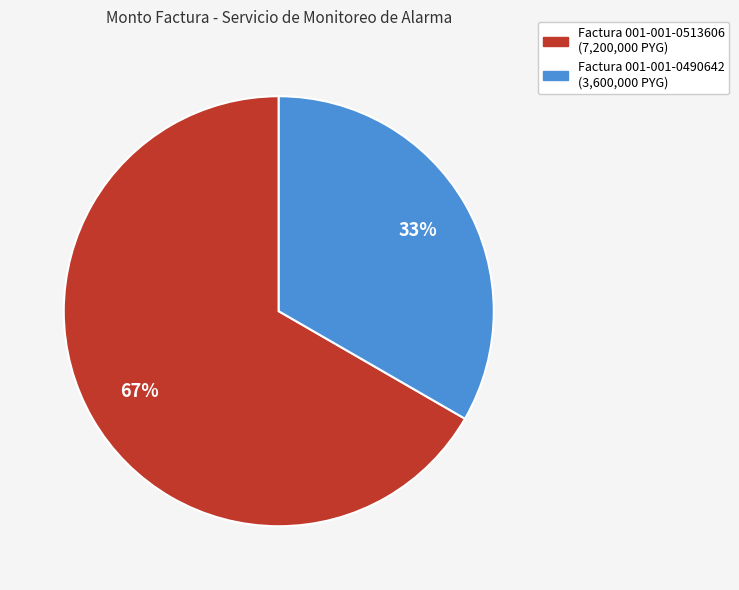

Which category accounts for the majority?

Factura 001-001-0513606 (7,200,000 PYG)